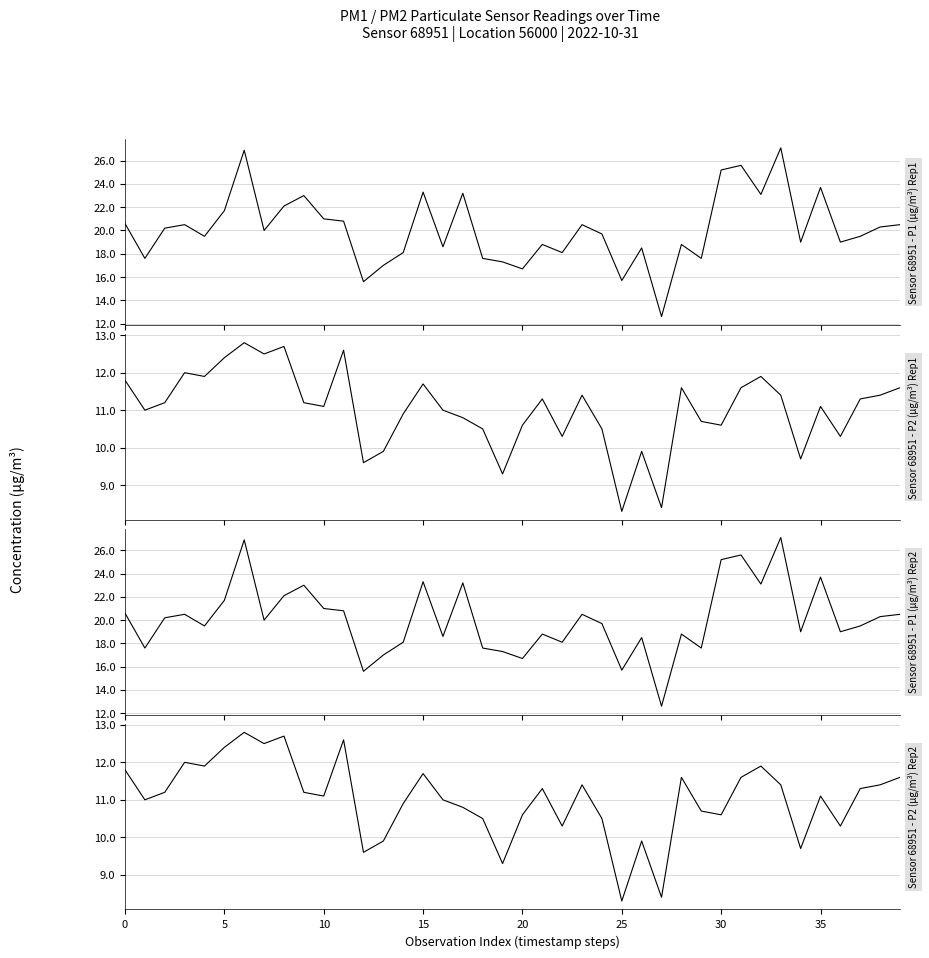

True or false: P2 and P1 intersect in this chart.

False